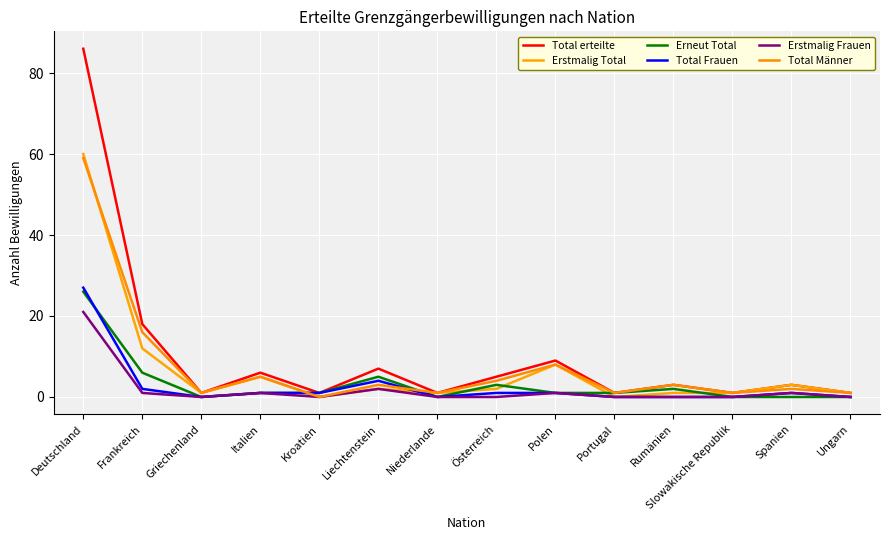

What is the maximum value shown in the chart?

86